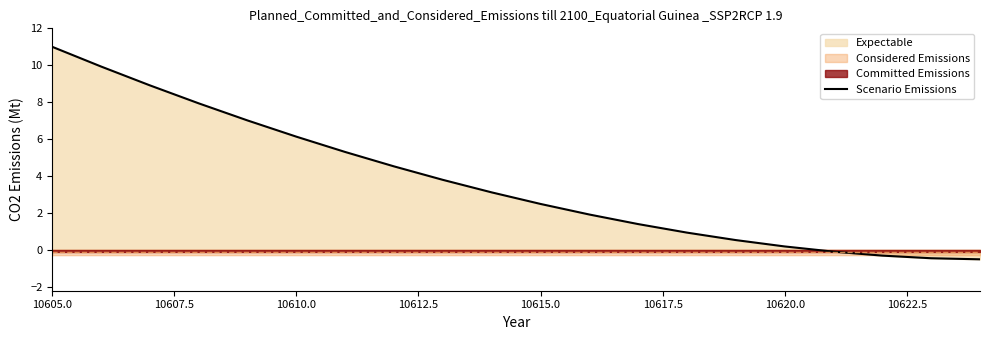

What is the minimum value shown in the chart?

-0.5